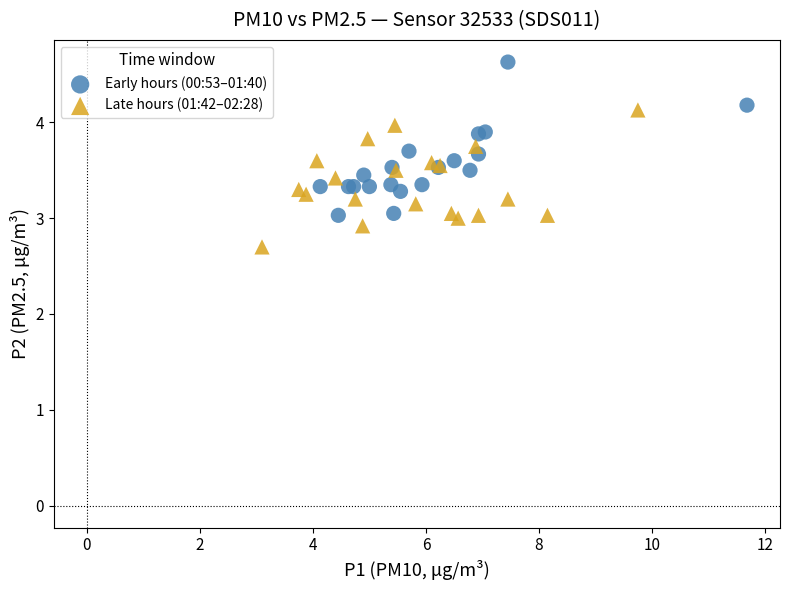

Which series reaches the maximum Y coordinate?

Early hours (00:53–01:40)